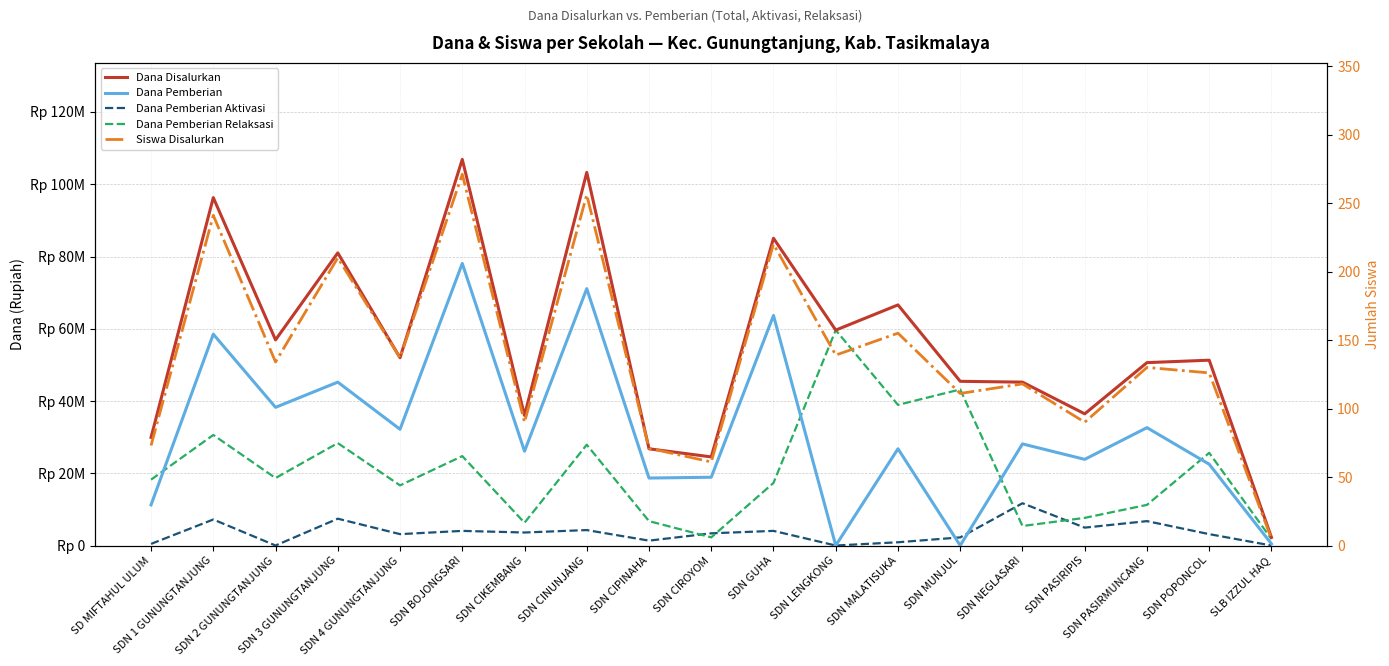

Between SDN GUHA and SLB IZZUL HAQ, which is larger?

SDN GUHA